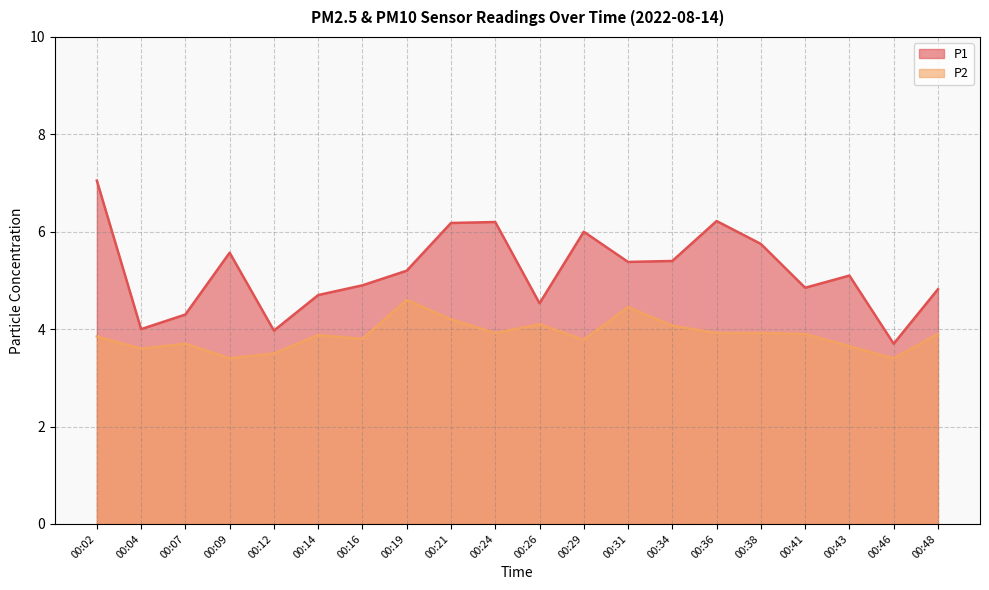

True or false: P2 and P1 intersect in this chart.

False